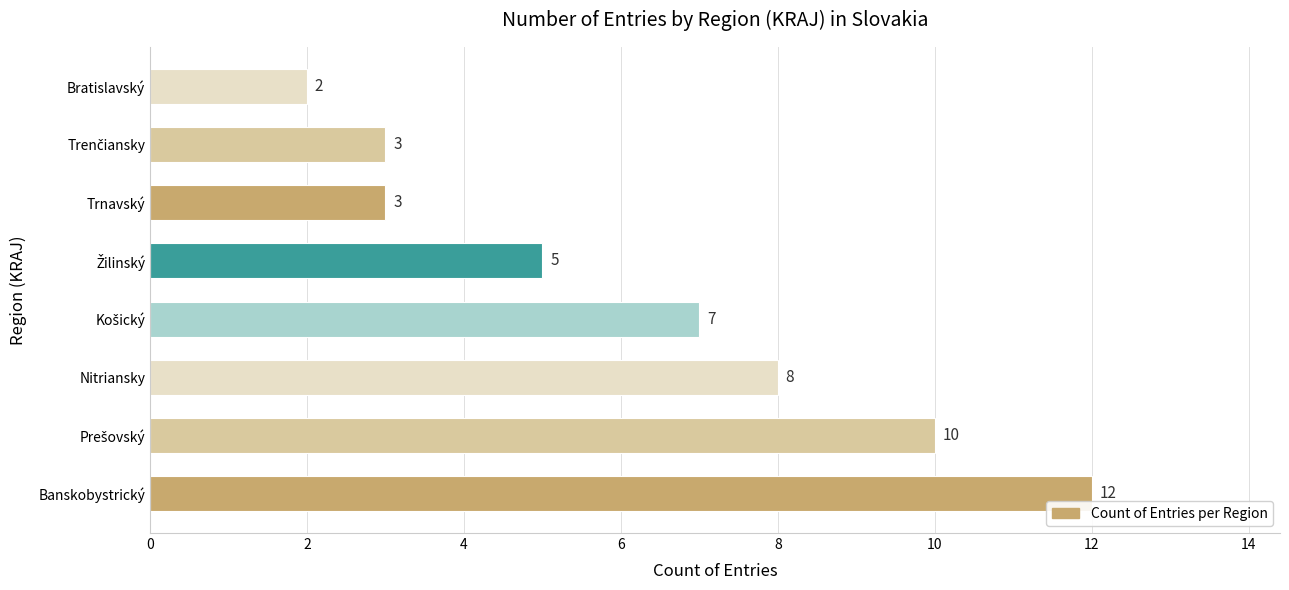

Reading bottom to top, what are all the values shown in this chart?

12	10	8	7	5	3	3	2